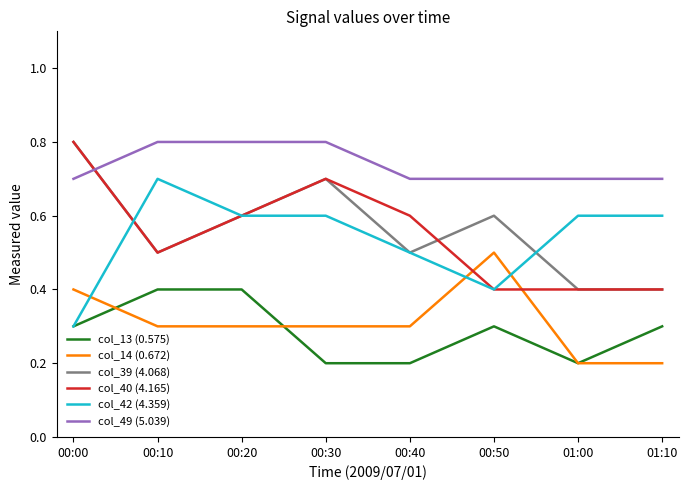

What is the difference between the highest and lowest values at 00:20?

0.5